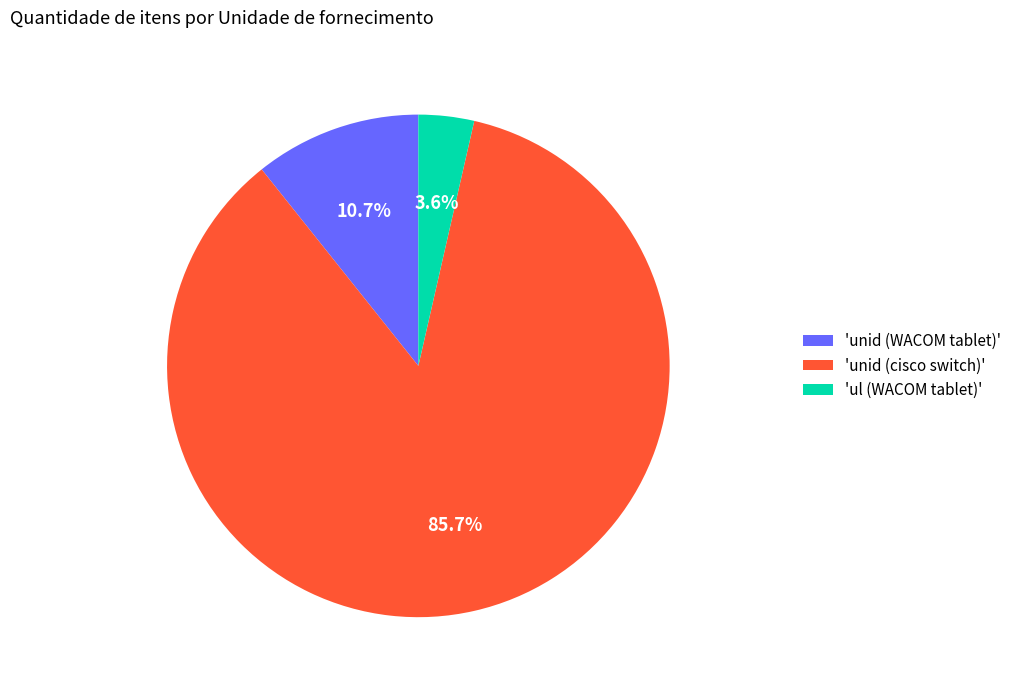

Count the number of slices in the pie.

3